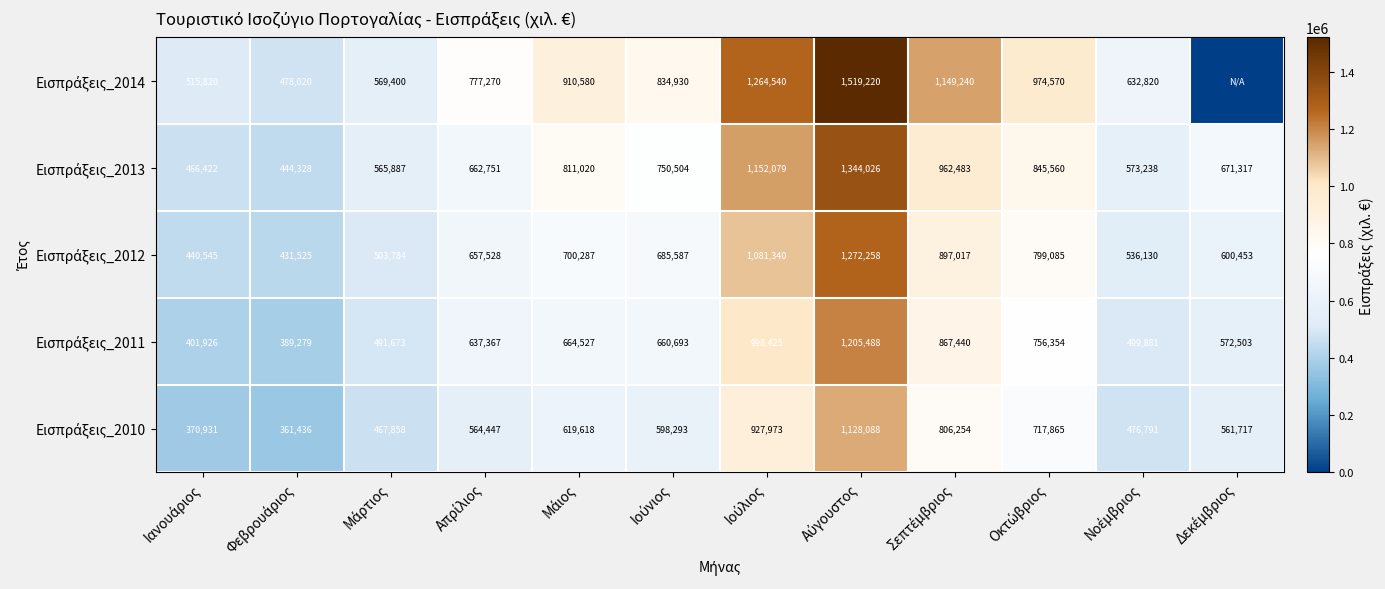

What is the maximum value for Εισπράξεις_2010?

1128088